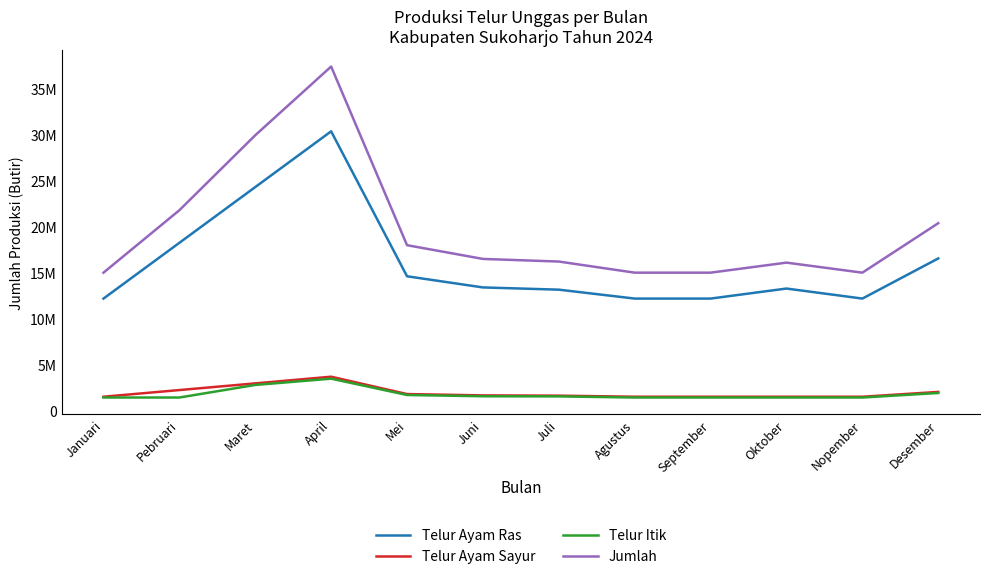

What is the minimum value shown in the chart?

1366079